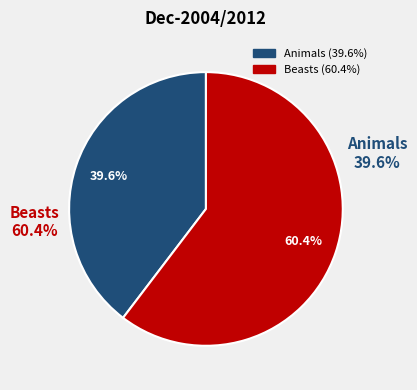

What percentage is the Animals slice, to the nearest percent?

40%